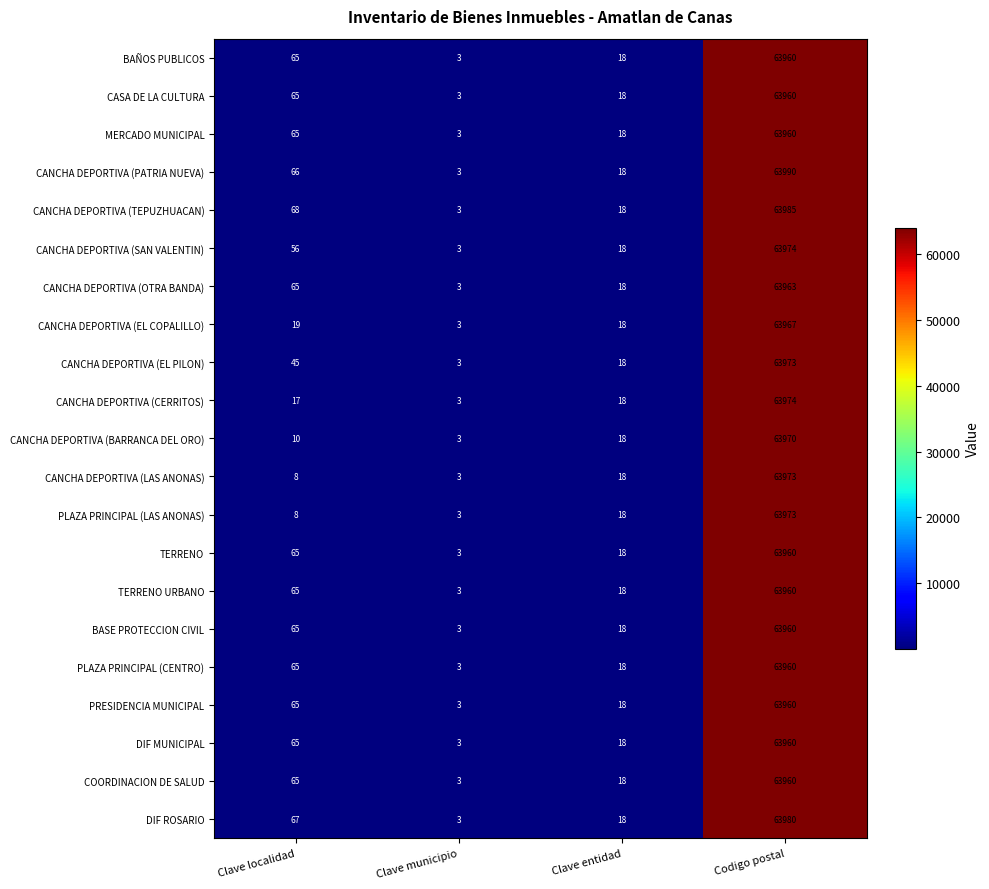

Rank the categories by CANCHA DEPORTIVA (PATRIA NUEVA) value from highest to lowest.

Codigo postal, Clave localidad, Clave entidad, Clave municipio